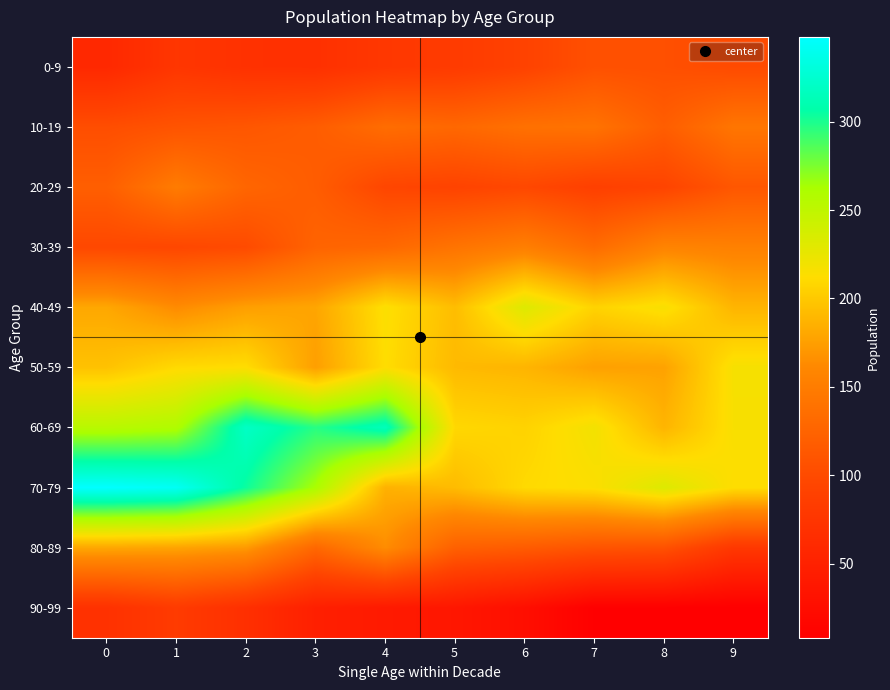

Reading right to left, list all the values displayed in this chart.

0-9: 9=100	8=105	7=106	6=91	5=82	4=78	3=69	2=70	1=76	0=59
10-19: 9=143	8=119	7=140	6=138	5=129	4=134	3=118	2=112	1=109	0=103
20-29: 9=112	8=93	7=88	6=97	5=92	4=95	3=118	2=127	1=149	0=120
30-39: 9=154	8=157	7=133	6=152	5=141	4=129	3=125	2=100	1=96	0=97
40-49: 9=188	8=216	7=206	6=232	5=193	4=214	3=179	2=175	1=163	0=180
50-59: 9=217	8=177	7=176	6=188	5=191	4=212	3=175	2=212	1=210	0=196
60-69: 9=216	8=188	7=219	6=206	5=209	4=315	3=297	2=320	1=259	0=254
70-79: 9=212	8=232	7=214	6=210	5=192	4=186	3=262	2=304	1=343	0=348
80-89: 9=78	8=107	7=109	6=117	5=122	4=164	3=129	2=172	1=178	0=180
90-99: 9=8	8=9	7=9	6=27	5=37	4=41	3=48	2=68	1=82	0=70